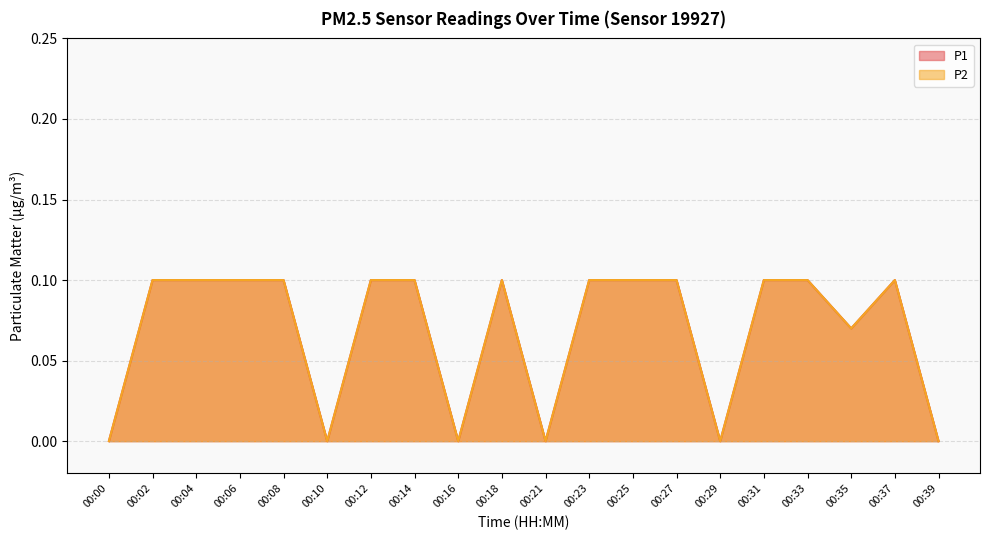

How many values in the P1 series exceed 0?

14